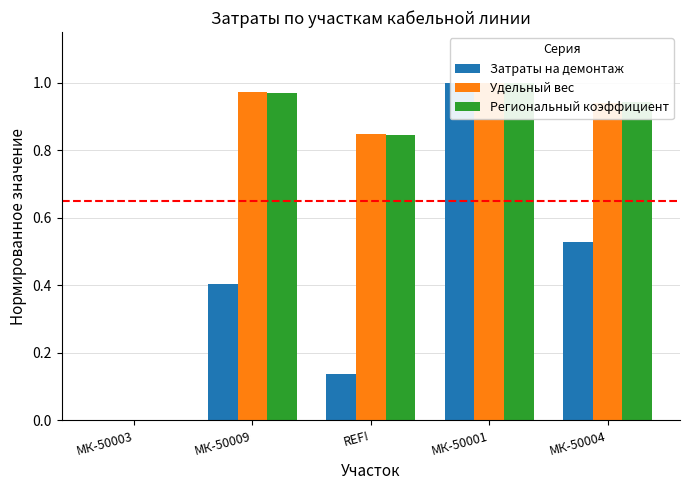

Which category has the lowest value in the Региональный коэффициент series?

МК-50003